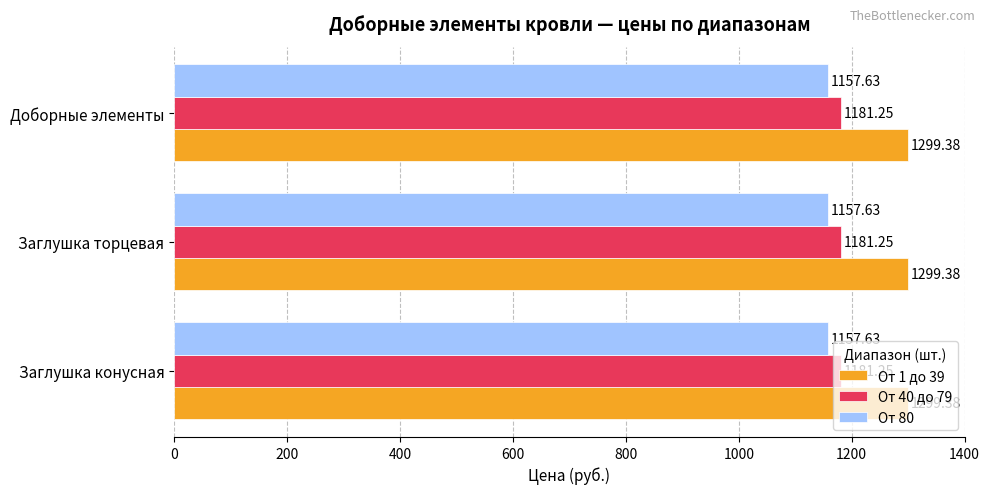

What is the total value across all series at Заглушка торцевая?

3638.3